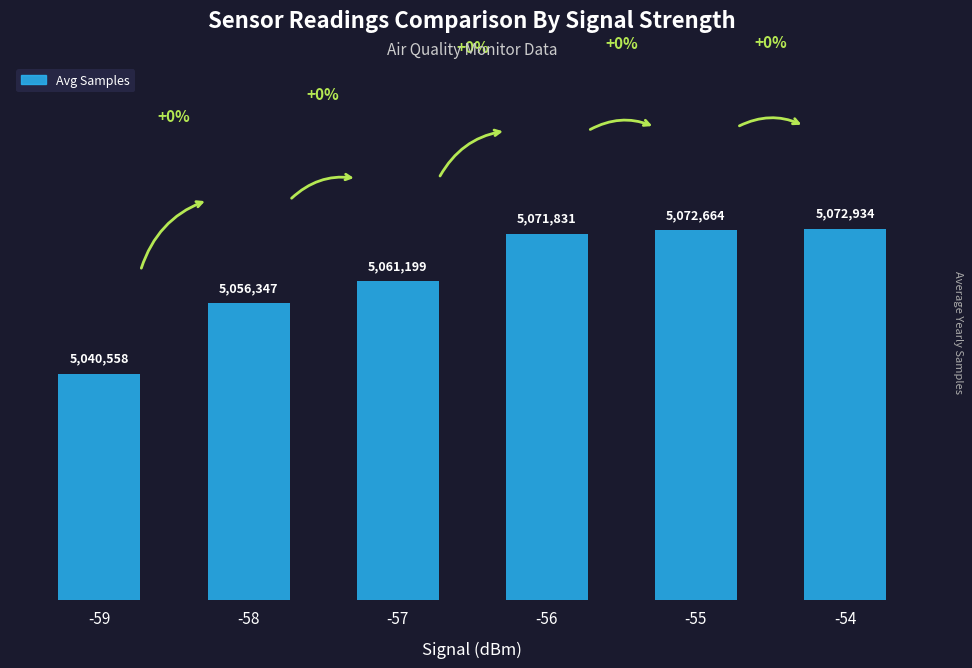

What is the value of the 6th bar from the left?

5072934